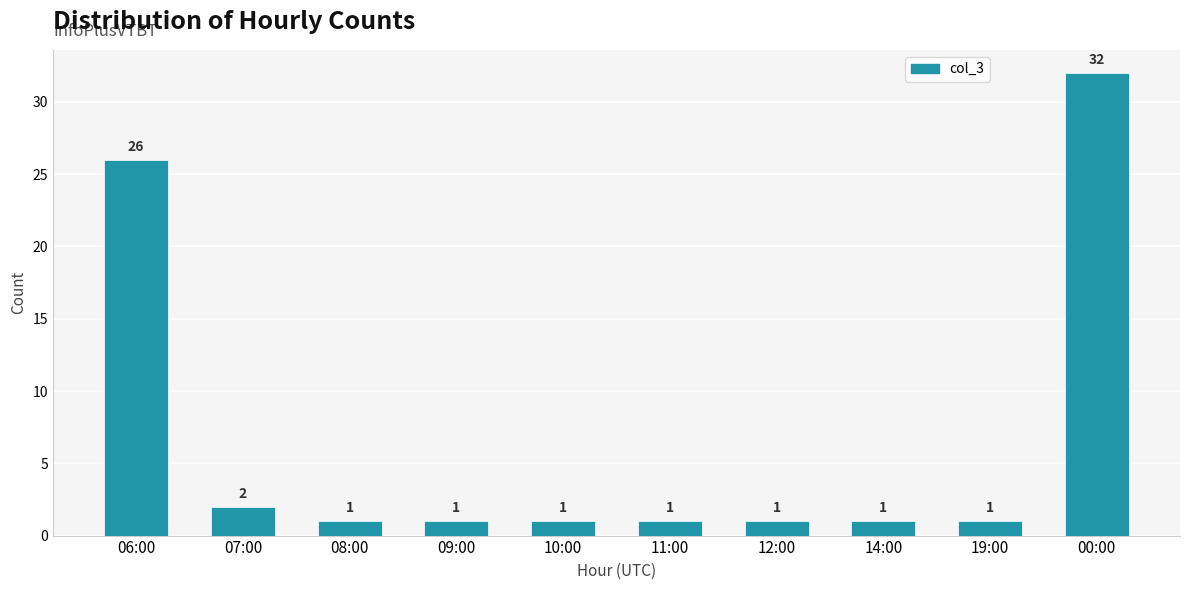

The value at 07:00 is 2. True or false?

True